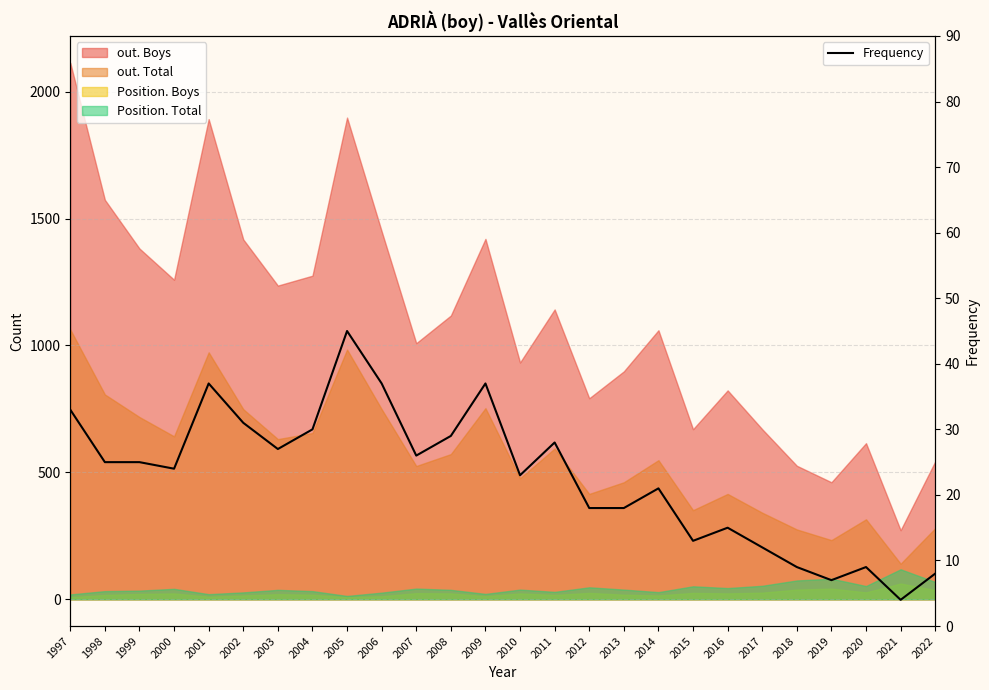

What is the sum of the values at 2012 and 2007?

44